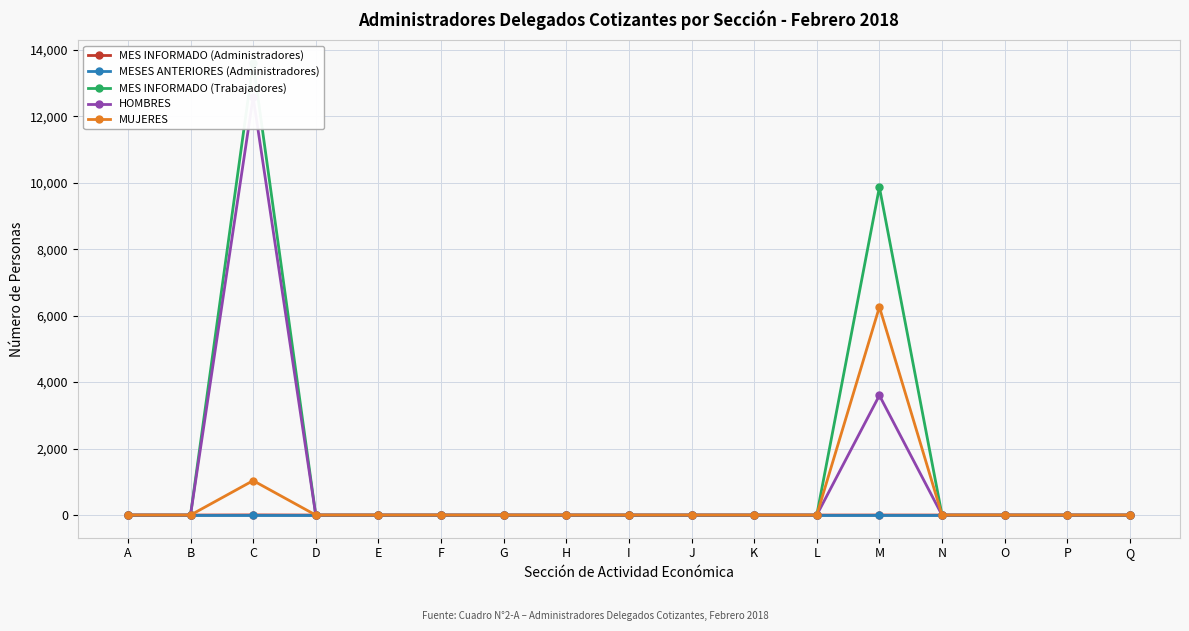

What is the maximum value for MES INFORMADO (Trabajadores)?

13612